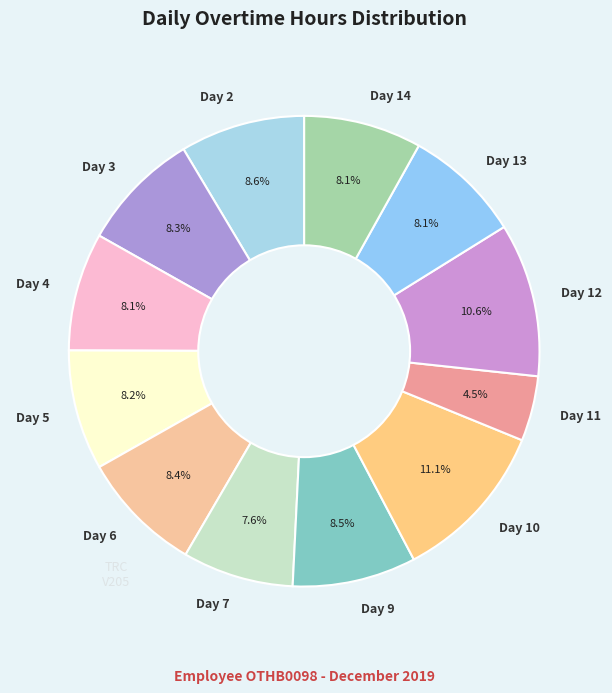

Is it true that Day 10 is 5% of the pie?

False